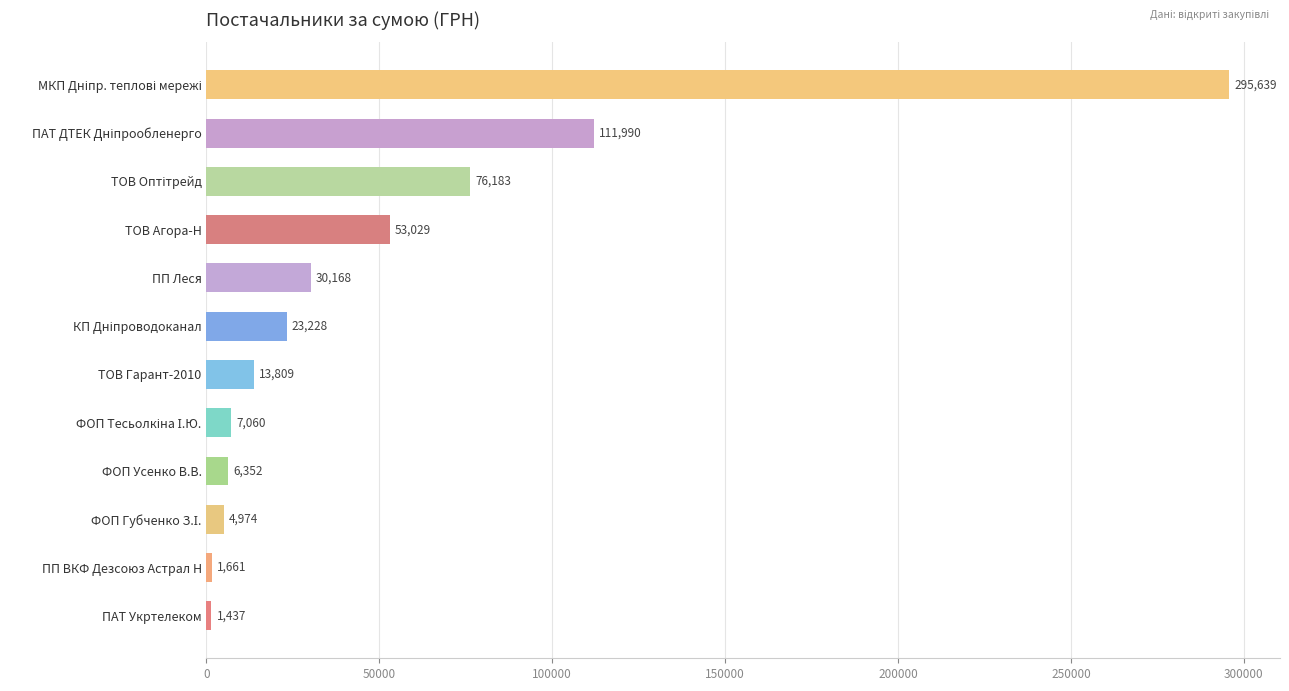

Is it true that the value at ТОВ Гарант-2010 is 13809.0?

True